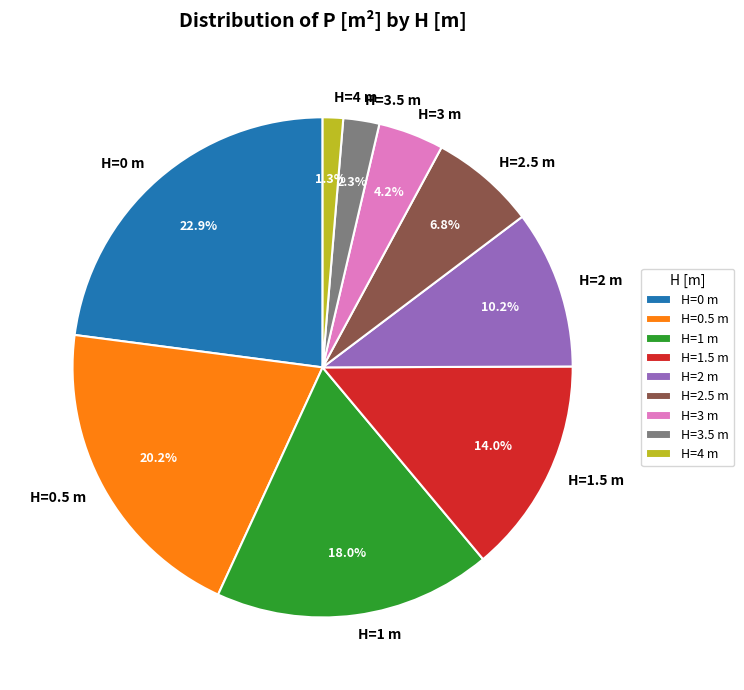

How many segments does this pie chart have?

9